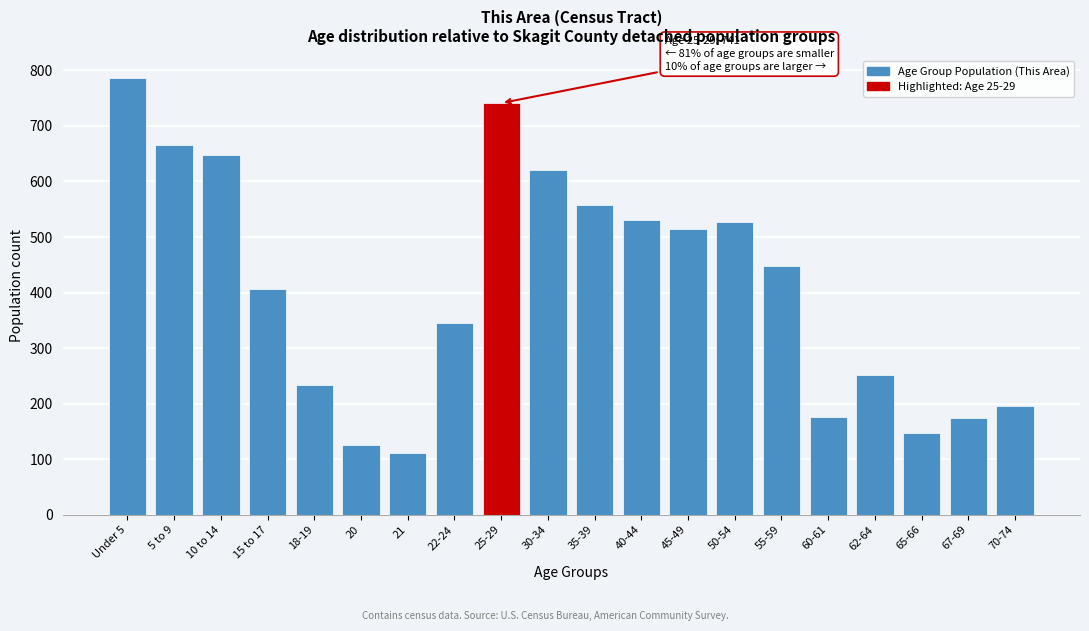

What is the difference between the values at Under 5 and 15 to 17?

380